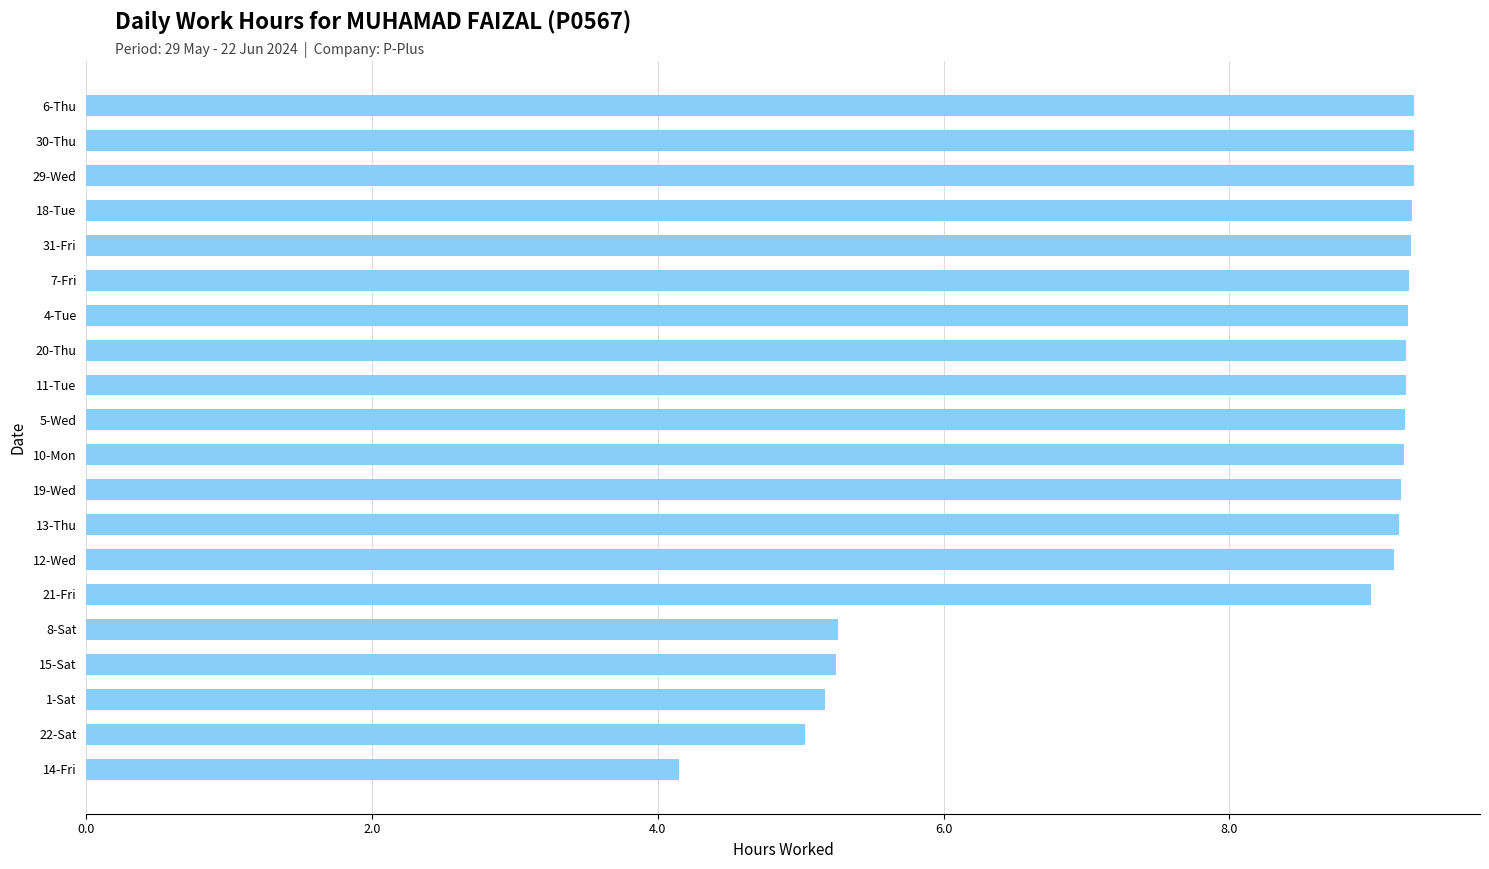

What is the minimum value shown in the chart?

4.2